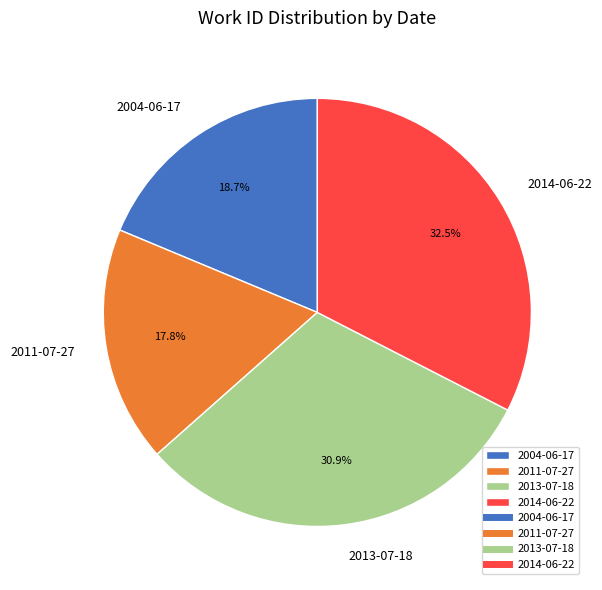

How many segments does this pie chart have?

4